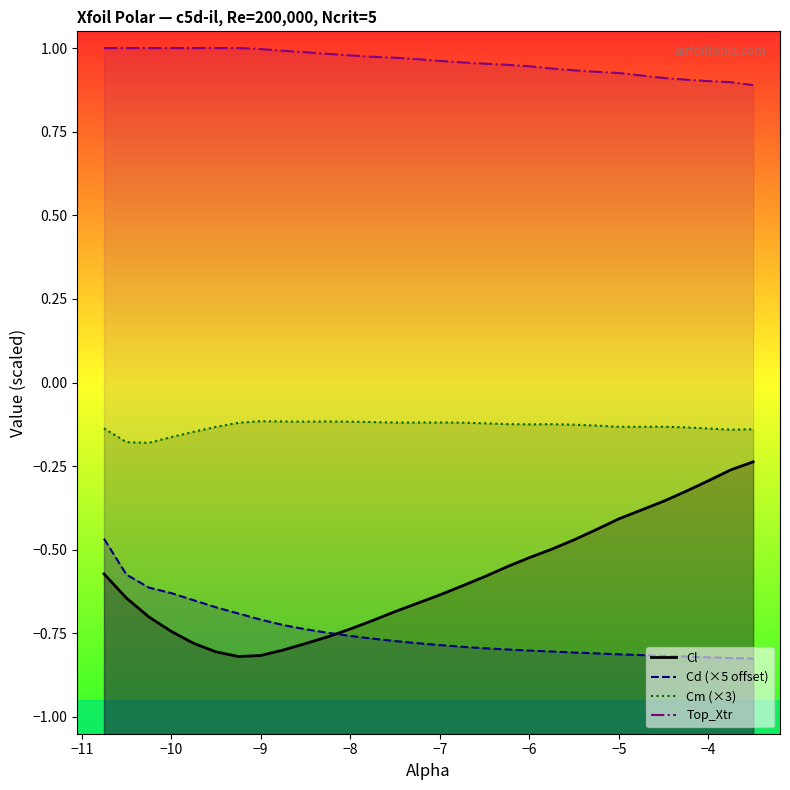

True or false: Top_Xtr and Cm (×3) intersect in this chart.

False